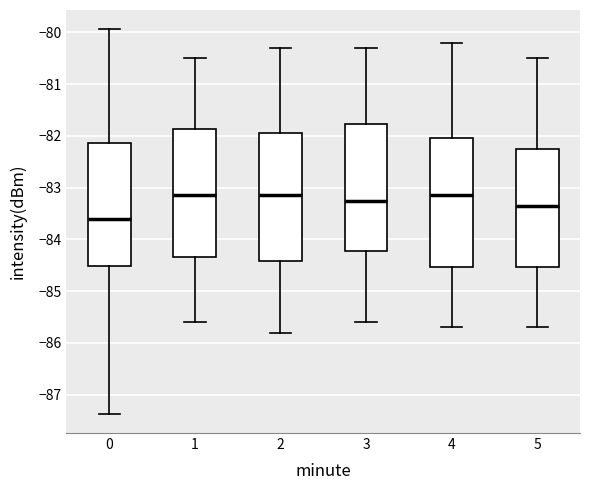

Reading left to right, transcribe this box plot: for each box, give where its median line is, the range the box spans, and where its two whiskers end, as read against the y-axis. The values are not printed on the chart, so give them approximately, as read against the axis.

0: median -83.6, box -84.5 to -82.1, whiskers -87.4 to -79.9
1: median -83.1, box -84.3 to -81.9, whiskers -85.6 to -80.5
2: median -83.1, box -84.4 to -81.9, whiskers -85.8 to -80.3
3: median -83.2, box -84.2 to -81.8, whiskers -85.6 to -80.3
4: median -83.1, box -84.5 to -82.0, whiskers -85.7 to -80.2
5: median -83.3, box -84.5 to -82.2, whiskers -85.7 to -80.5